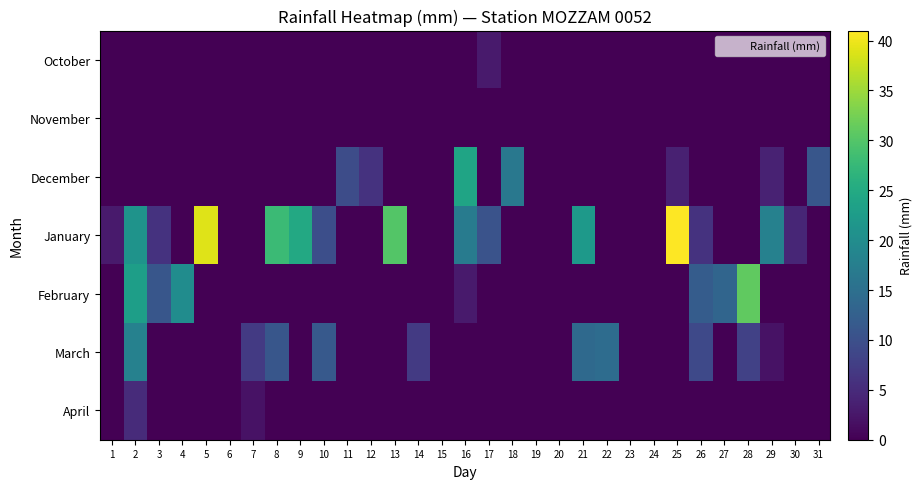

At which category is the sum across all series the highest?

2